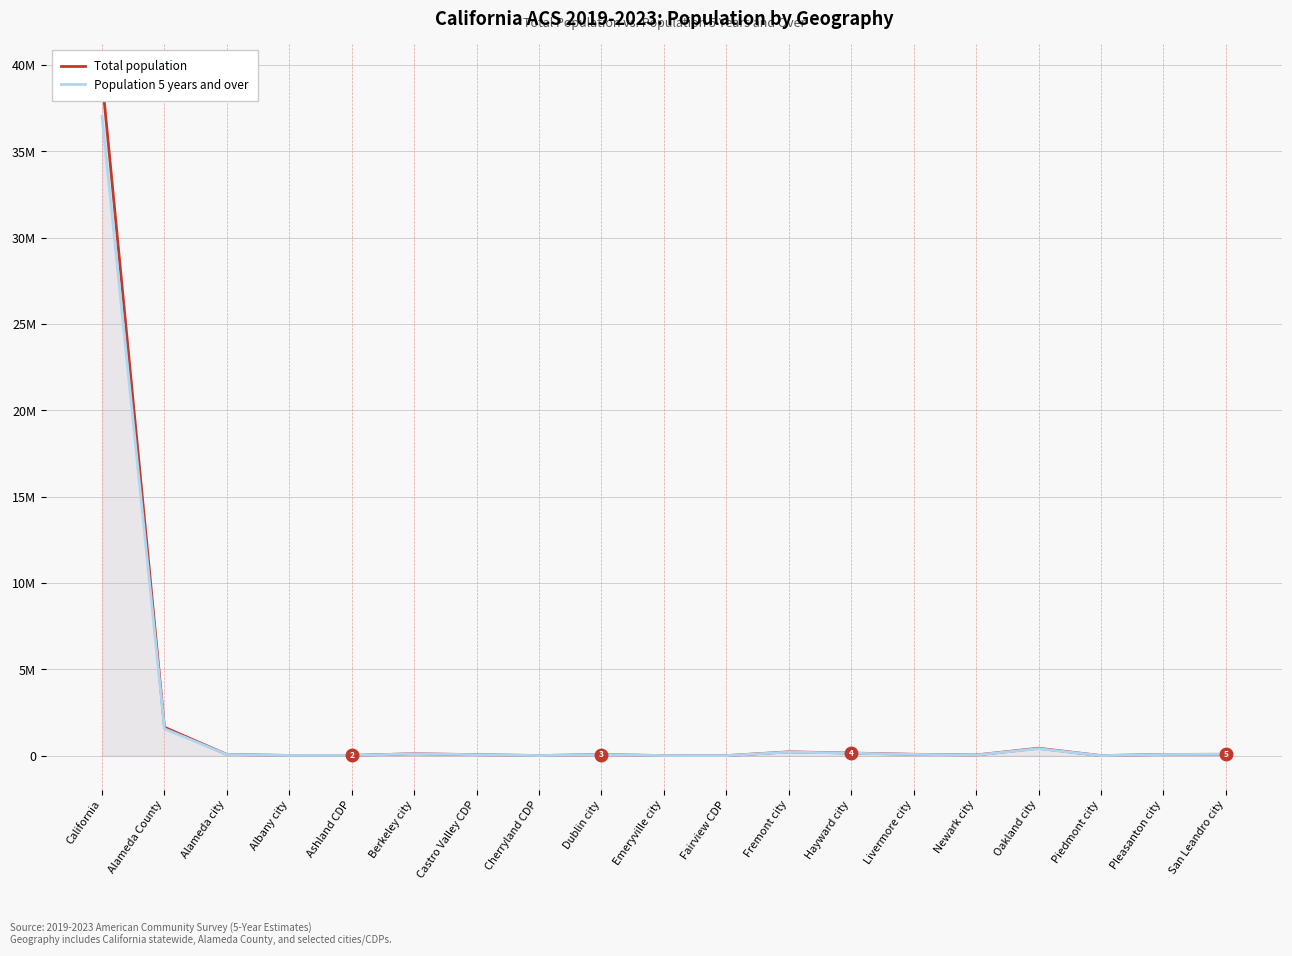

The value of Total population at Oakland city is 438072. True or false?

True